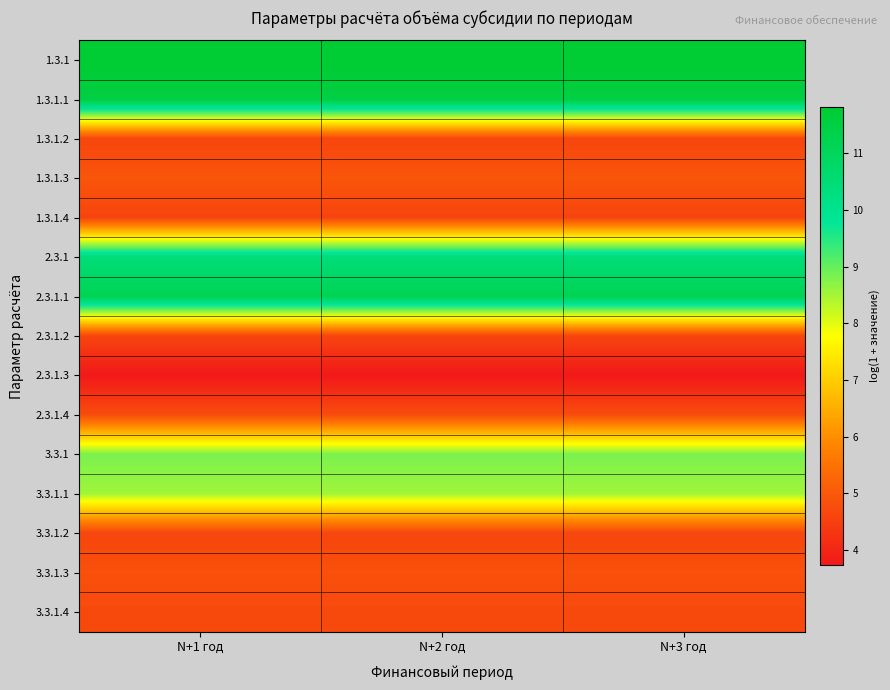

Reading left to right, transcribe all the data shown in this chart.

1.3.1: N+1 год=11.8	N+2 год=11.8	N+3 год=11.8
1.3.1.1: N+1 год=11.5	N+2 год=11.5	N+3 год=11.5
1.3.1.2: N+1 год=4.6	N+2 год=4.6	N+3 год=4.6
1.3.1.3: N+1 год=4.9	N+2 год=4.9	N+3 год=4.9
1.3.1.4: N+1 год=4.6	N+2 год=4.6	N+3 год=4.6
2.3.1: N+1 год=10.4	N+2 год=10.4	N+3 год=10.4
2.3.1.1: N+1 год=11.2	N+2 год=11.2	N+3 год=11.2
2.3.1.2: N+1 год=4.6	N+2 год=4.6	N+3 год=4.6
2.3.1.3: N+1 год=3.7	N+2 год=3.7	N+3 год=3.7
2.3.1.4: N+1 год=4.8	N+2 год=4.8	N+3 год=4.8
3.3.1: N+1 год=8.8	N+2 год=8.8	N+3 год=8.8
3.3.1.1: N+1 год=8.5	N+2 год=8.5	N+3 год=8.5
3.3.1.2: N+1 год=4.6	N+2 год=4.6	N+3 год=4.6
3.3.1.3: N+1 год=4.8	N+2 год=4.8	N+3 год=4.8
3.3.1.4: N+1 год=4.7	N+2 год=4.7	N+3 год=4.7